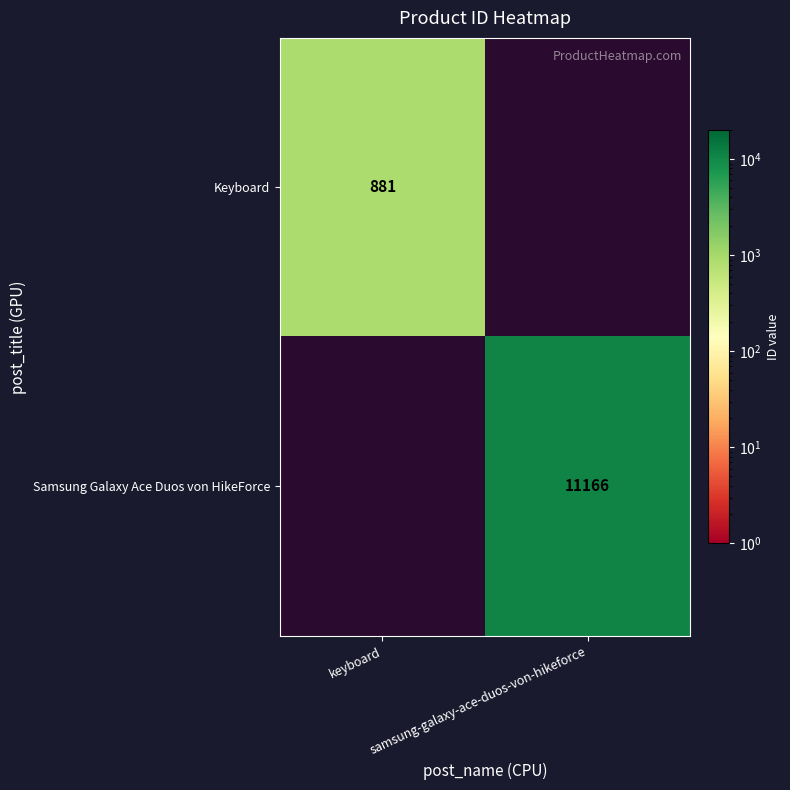

Is the value of Keyboard at keyboard greater than the value of Samsung Galaxy Ace Duos von HikeForce at samsung-galaxy-ace-duos-von-hikeforce?

No